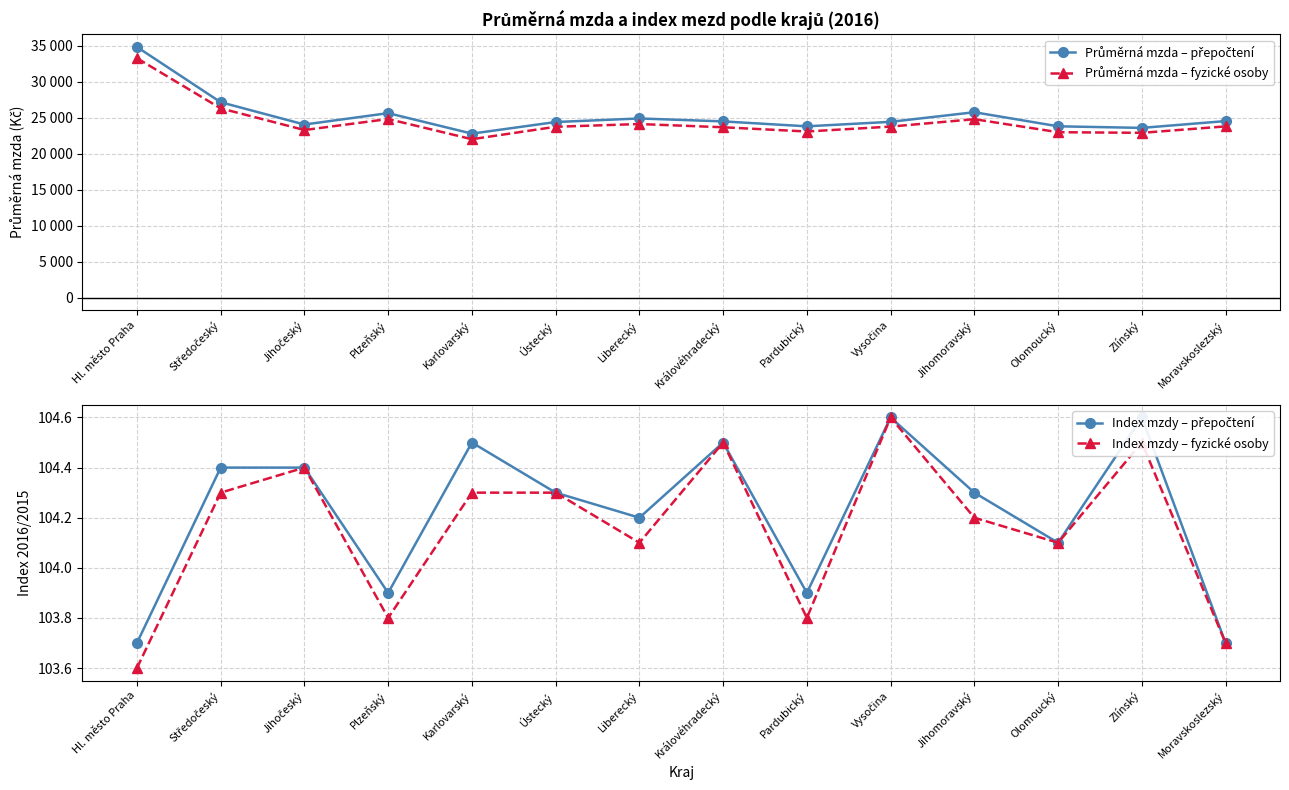

What is the label of the 1st point from the right?

Moravskoslezský